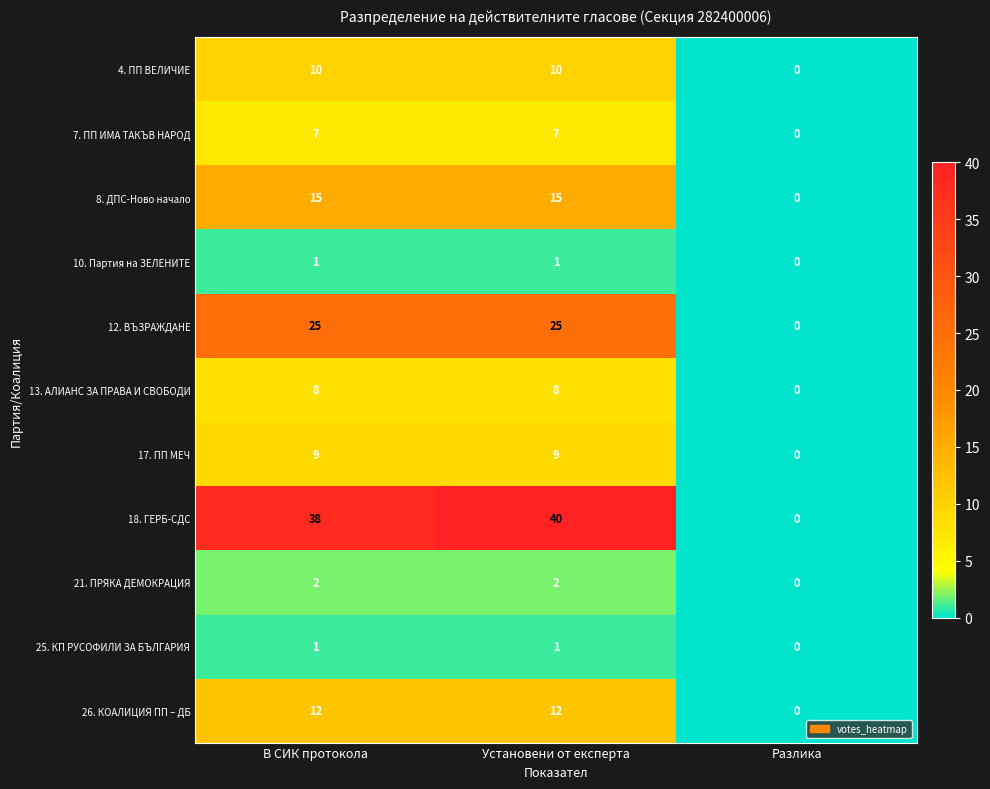

Which series has the largest range (max minus min)?

18. ГЕРБ-СДС